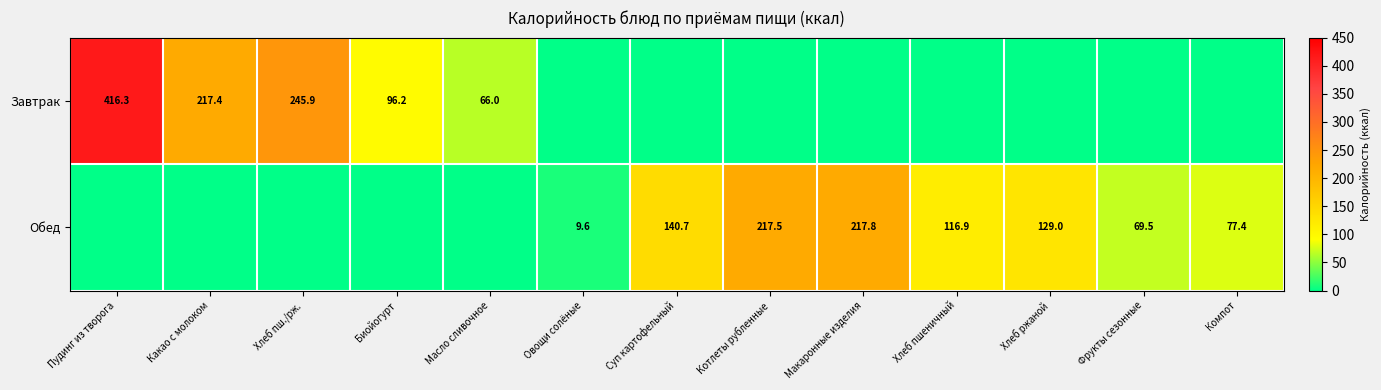

At which category is the sum across all series the highest?

Пудинг из творога